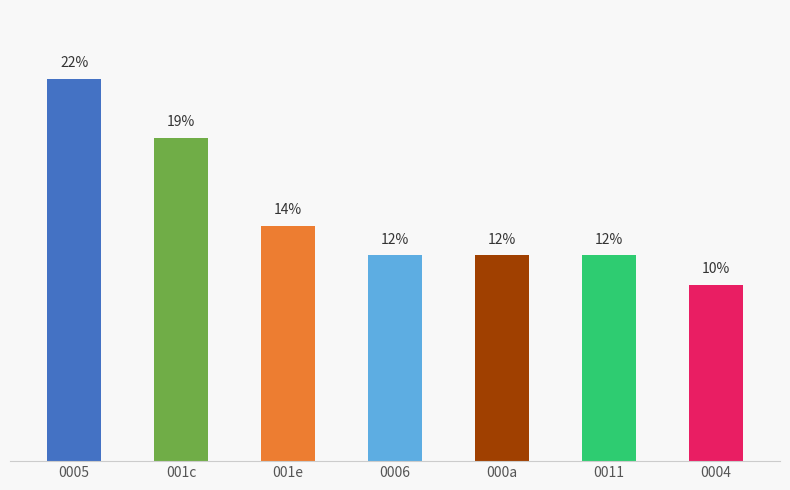

What is the average value?

14.3